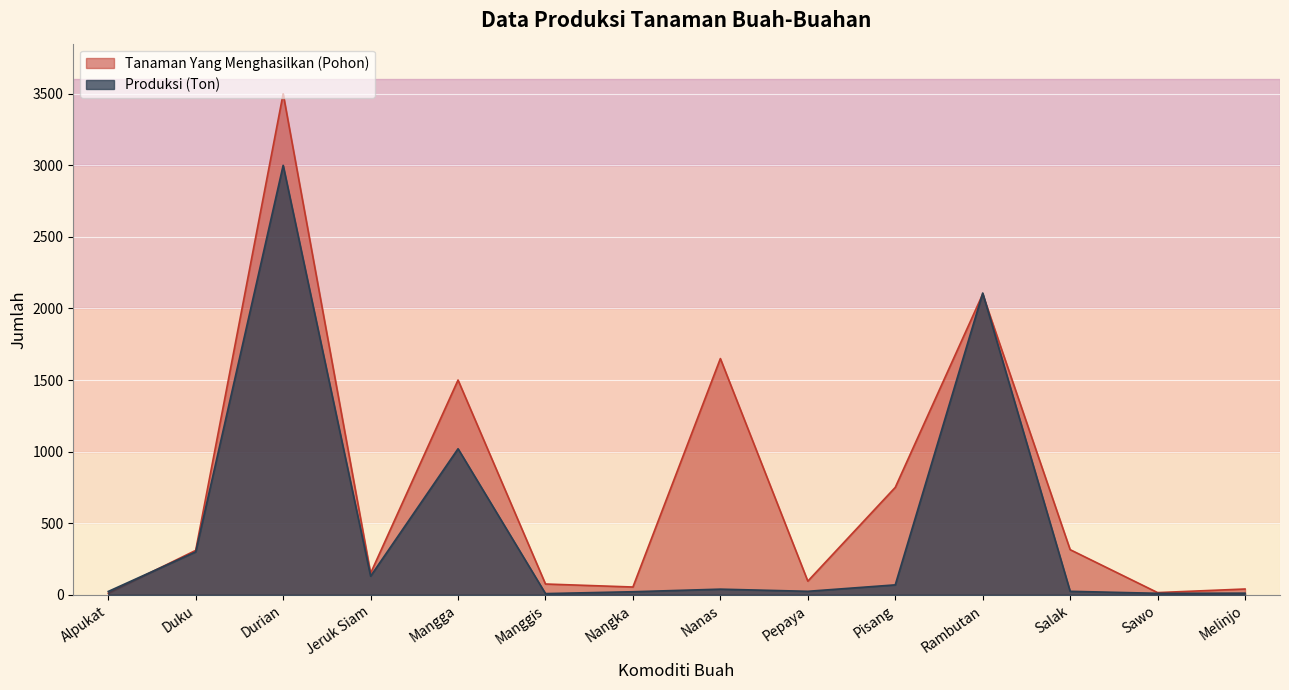

Which category has the highest value in the Tanaman Yang Menghasilkan (Pohon) series?

Durian